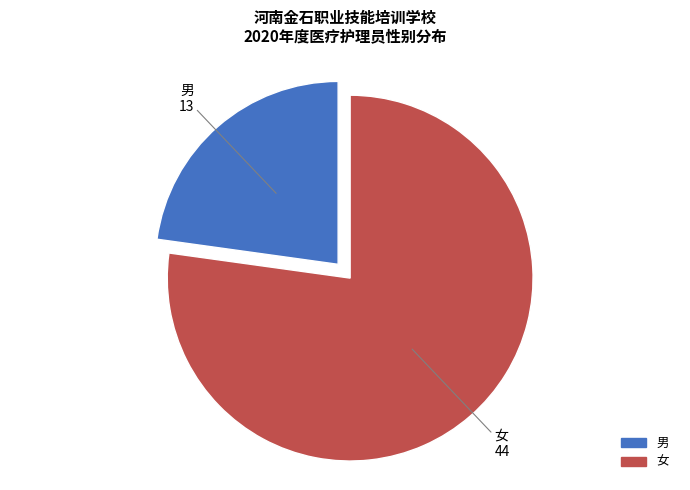

Approximately how many times larger is the value at 男 compared to 女?

0.3